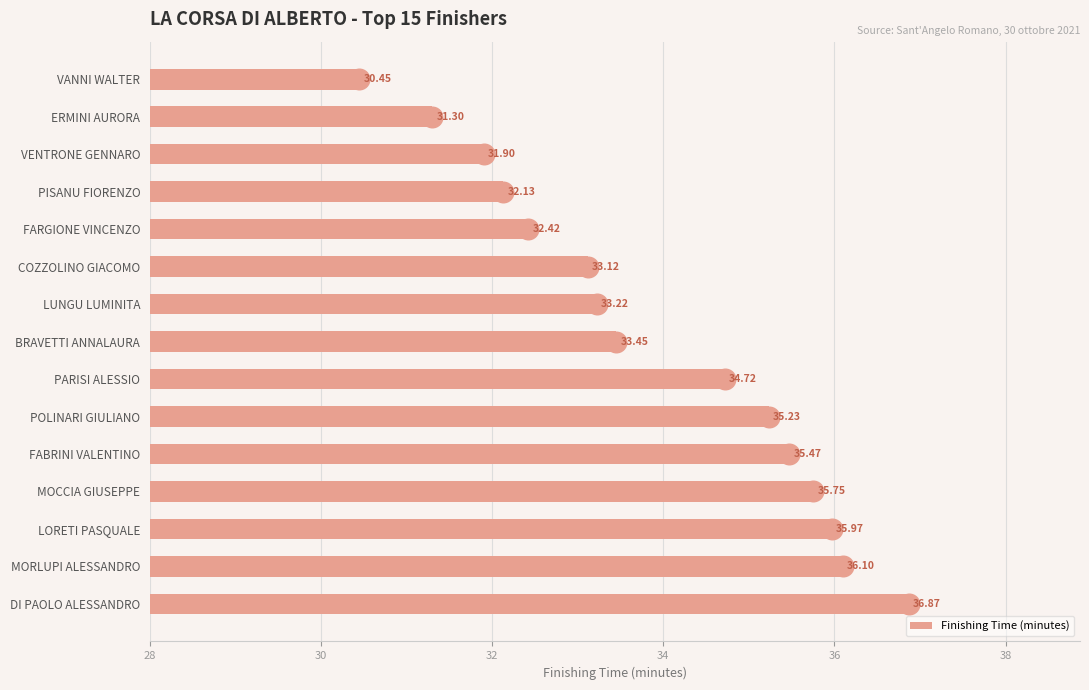

List the labels in order of Finishing Time (minutes) value, smallest first.

VANNI WALTER, ERMINI AURORA, VENTRONE GENNARO, PISANU FIORENZO, FARGIONE VINCENZO, COZZOLINO GIACOMO, LUNGU LUMINITA, BRAVETTI ANNALAURA, PARISI ALESSIO, POLINARI GIULIANO, FABRINI VALENTINO, MOCCIA GIUSEPPE, LORETI PASQUALE, MORLUPI ALESSANDRO, DI PAOLO ALESSANDRO